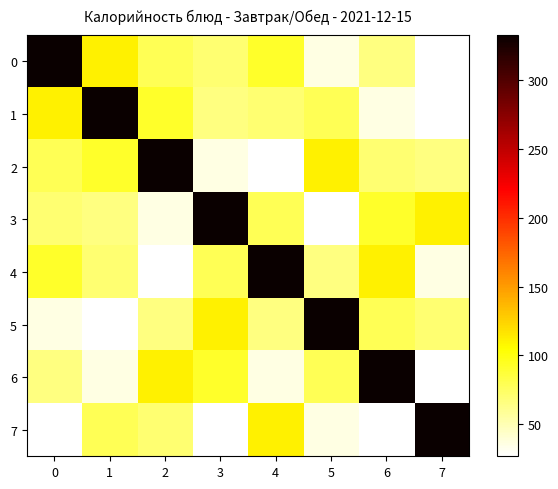

Reading right to left, list all the values displayed in this chart.

0: 7=26.6	6=66.0	5=35.0	4=92.0	3=70.5	2=78.6	1=111.5	0=333.0
1: 7=26.6	6=35.0	5=78.6	4=70.5	3=66.0	2=92.0	1=333.0	0=111.5
2: 7=66.0	6=70.5	5=111.5	4=26.6	3=35.0	2=333.0	1=92.0	0=78.6
3: 7=111.5	6=92.0	5=26.6	4=78.6	3=333.0	2=35.0	1=66.0	0=70.5
4: 7=35.0	6=111.5	5=66.0	4=333.0	3=78.6	2=26.6	1=70.5	0=92.0
5: 7=70.5	6=78.6	5=333.0	4=66.0	3=111.5	2=66.0	1=26.6	0=35.0
6: 7=26.6	6=333.0	5=78.6	4=35.0	3=92.0	2=111.5	1=35.0	0=66.0
7: 7=333.0	6=26.6	5=35.0	4=111.5	3=26.6	2=70.5	1=78.6	0=26.6